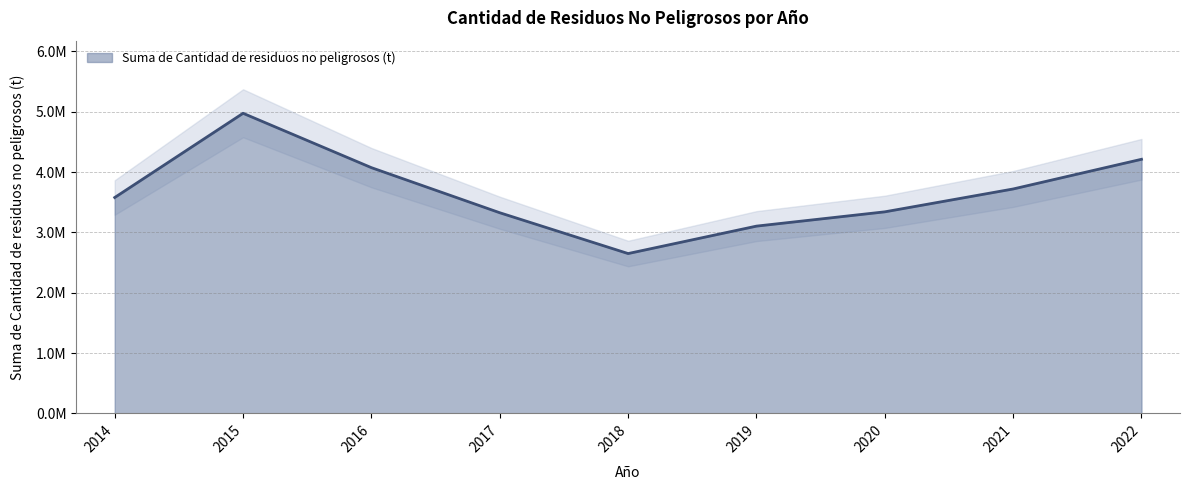

How many values are below 3577812?

4